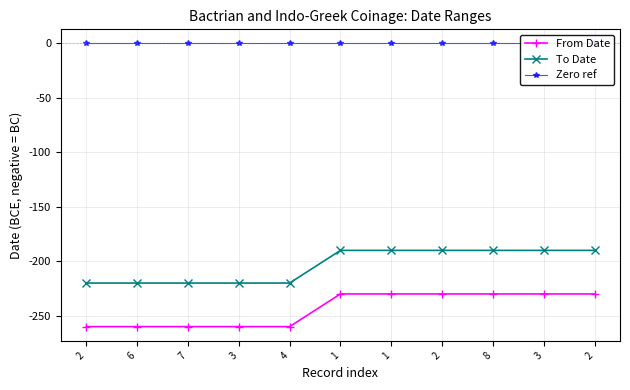

At which label does From Date reach its peak?

1